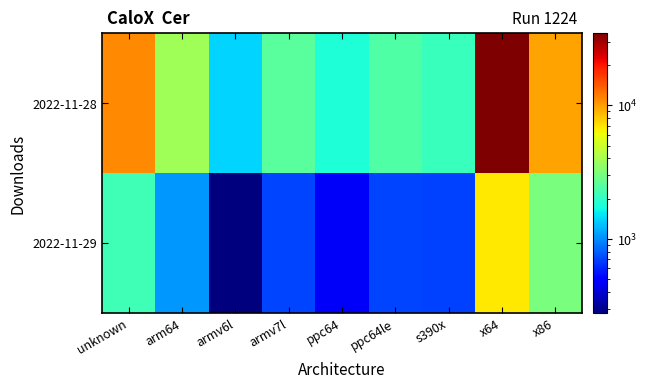

Which series has the largest total across all categories?

2022-11-28